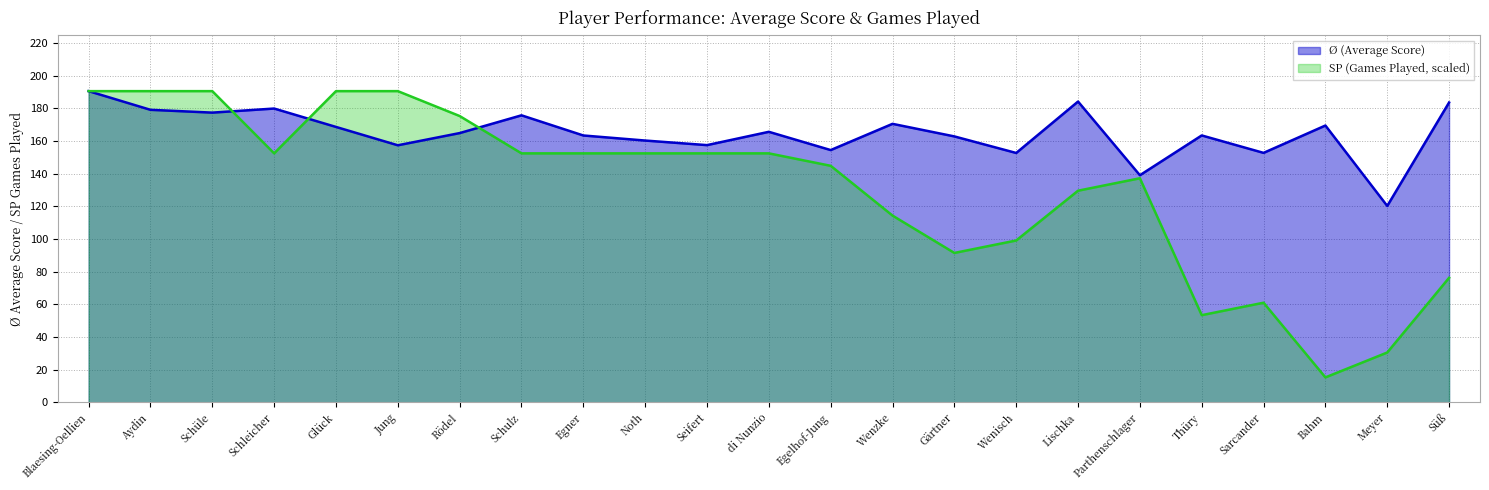

What position from the right is Schleicher?

20